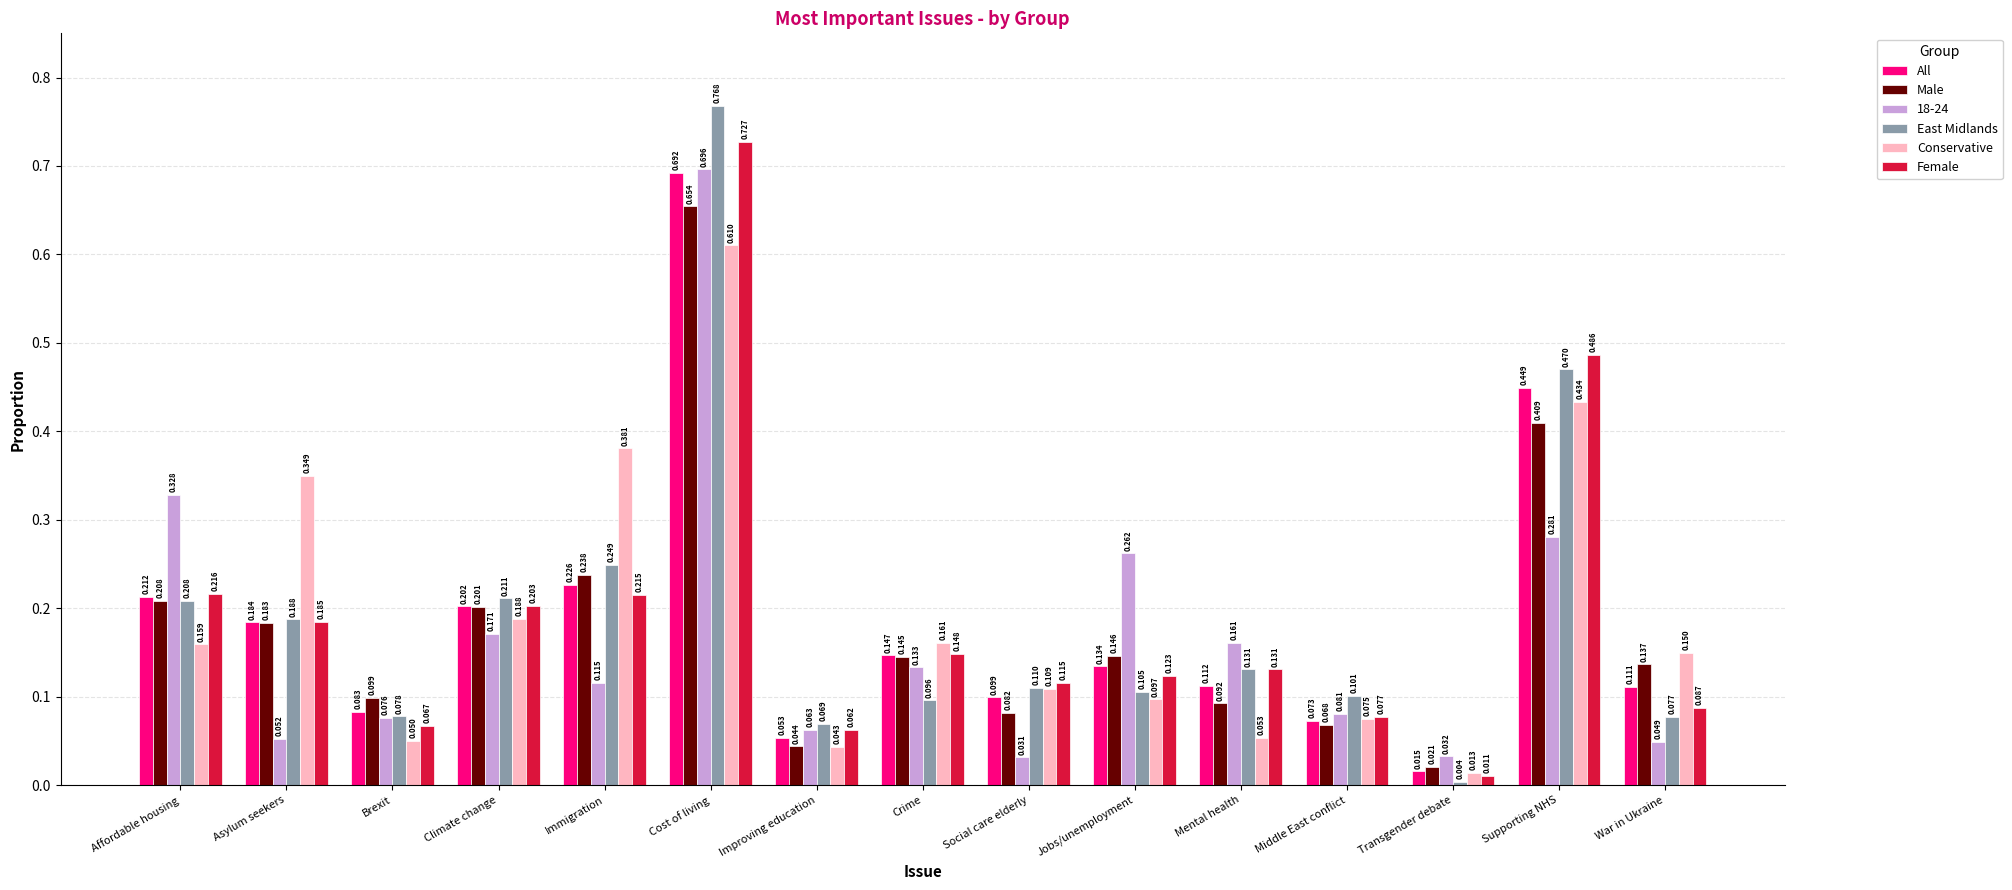

What is the label of the 2nd bar from the right?

Supporting NHS